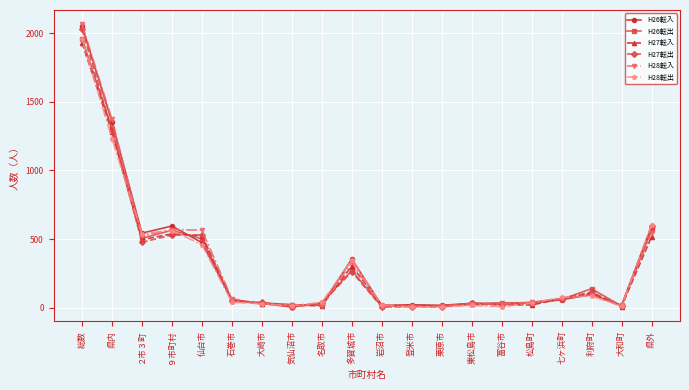

Which series has the widest spread of values?

H28転入